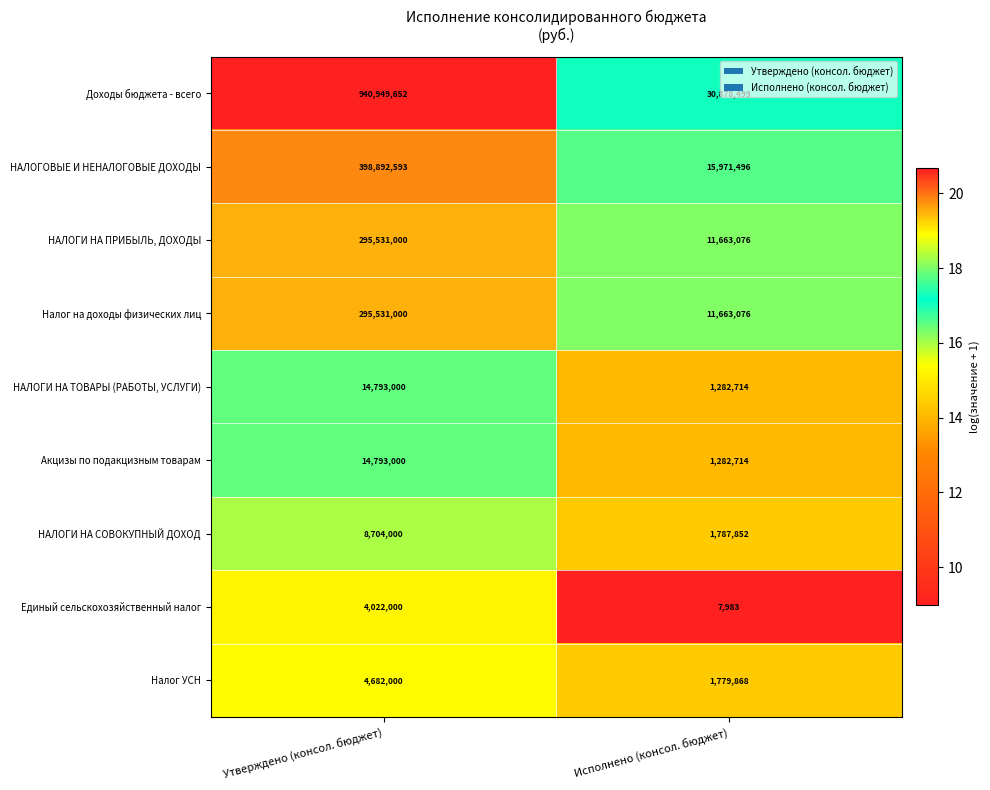

Which series has the widest spread of values?

Доходы бюджета - всего